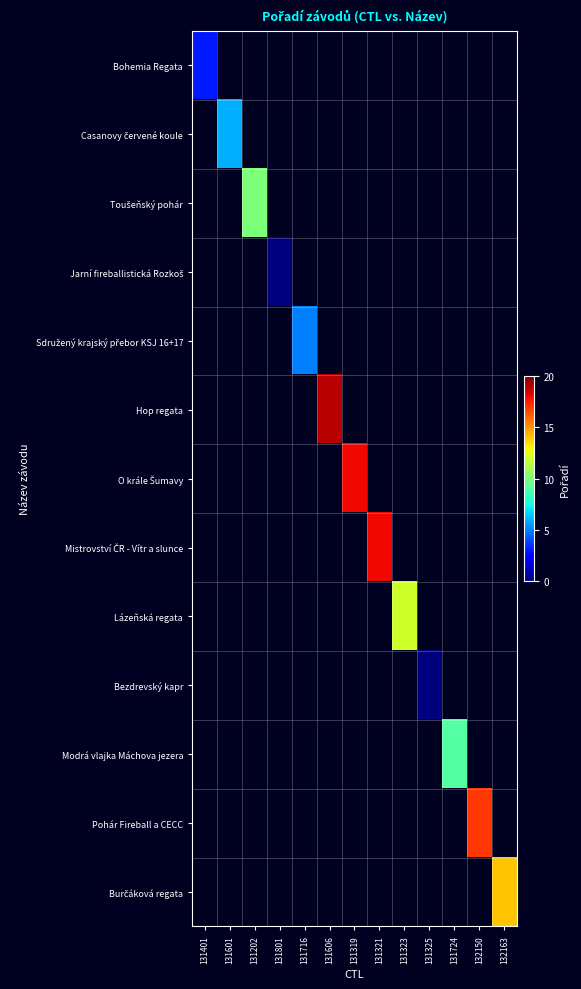

What is the greatest value displayed?

19.0